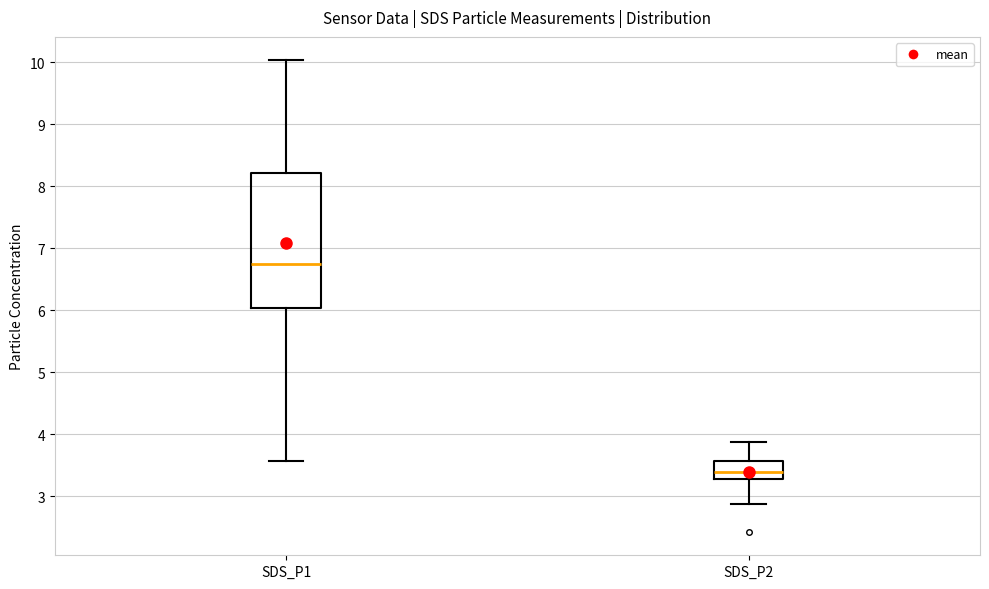

Which box is the tallest, from its lower edge to its upper edge?

SDS_P1